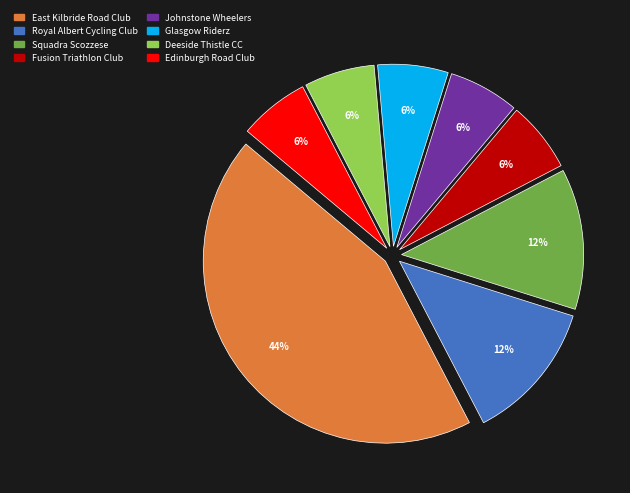

What percentage is the Edinburgh Road Club slice, to the nearest percent?

6%